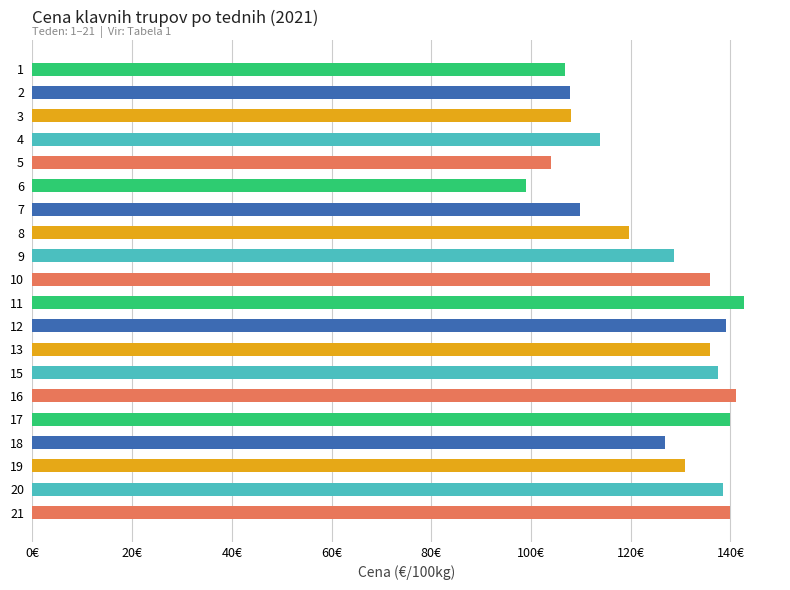

Are the bars horizontal?

Yes